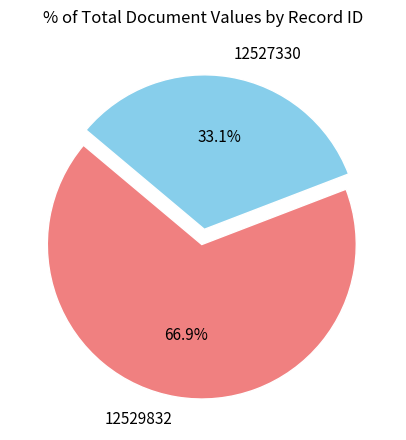

How many slices are in this pie chart?

2